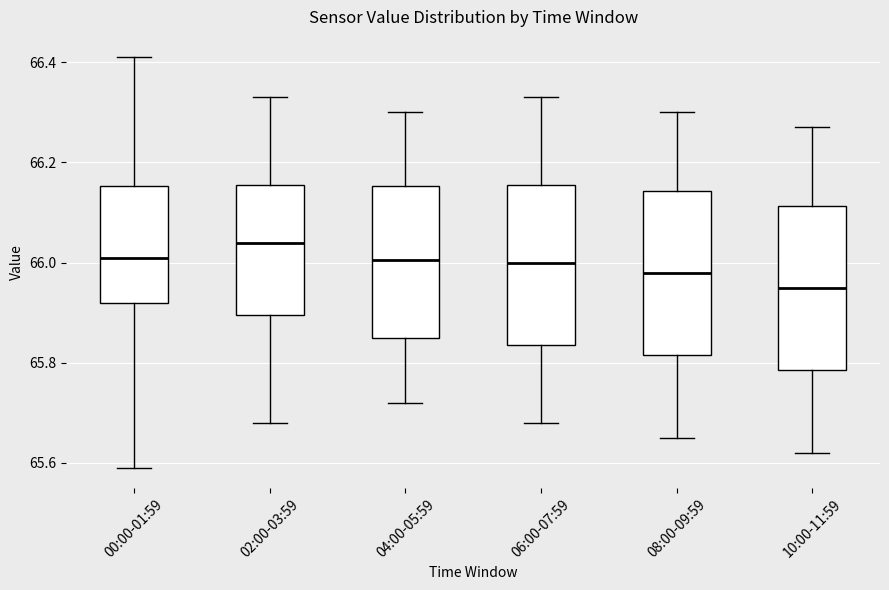

Reading left to right, transcribe this box plot: for each box, give where its median line is, the range the box spans, and where its two whiskers end, as read against the y-axis. The values are not printed on the chart, so give them approximately, as read against the axis.

00:00-01:59: median 66.02, box 65.92 to 66.16, whiskers 65.60 to 66.42
02:00-03:59: median 66.04, box 65.90 to 66.16, whiskers 65.68 to 66.34
04:00-05:59: median 66.00, box 65.86 to 66.16, whiskers 65.72 to 66.30
06:00-07:59: median 66.00, box 65.84 to 66.16, whiskers 65.68 to 66.34
08:00-09:59: median 65.98, box 65.82 to 66.14, whiskers 65.66 to 66.30
10:00-11:59: median 65.96, box 65.78 to 66.12, whiskers 65.62 to 66.28